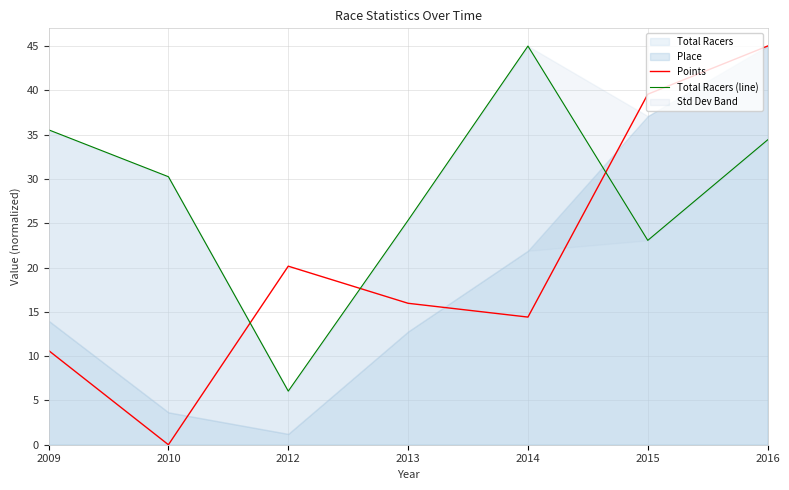

What is the difference between the Total Racers (line) values at 2014 and 2016?

10.6